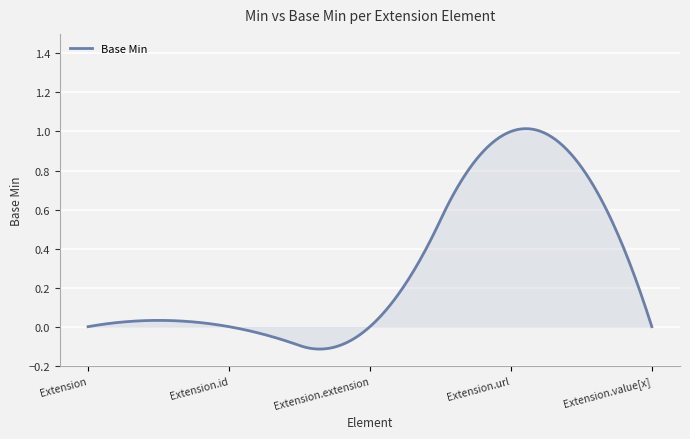

How many categories are shown in the chart?

300